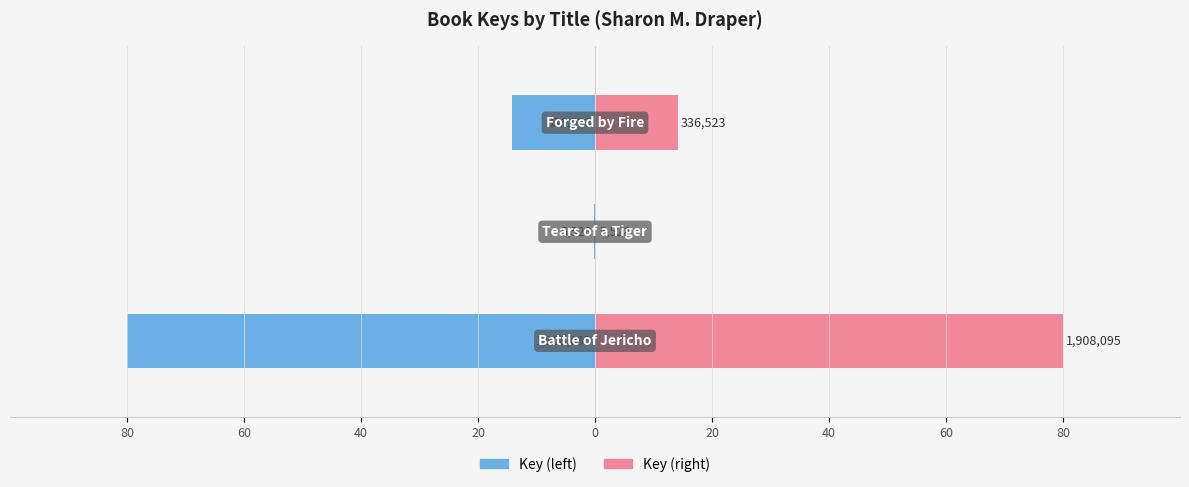

Is it true that Key (right) equals 80.0 at 80?

True